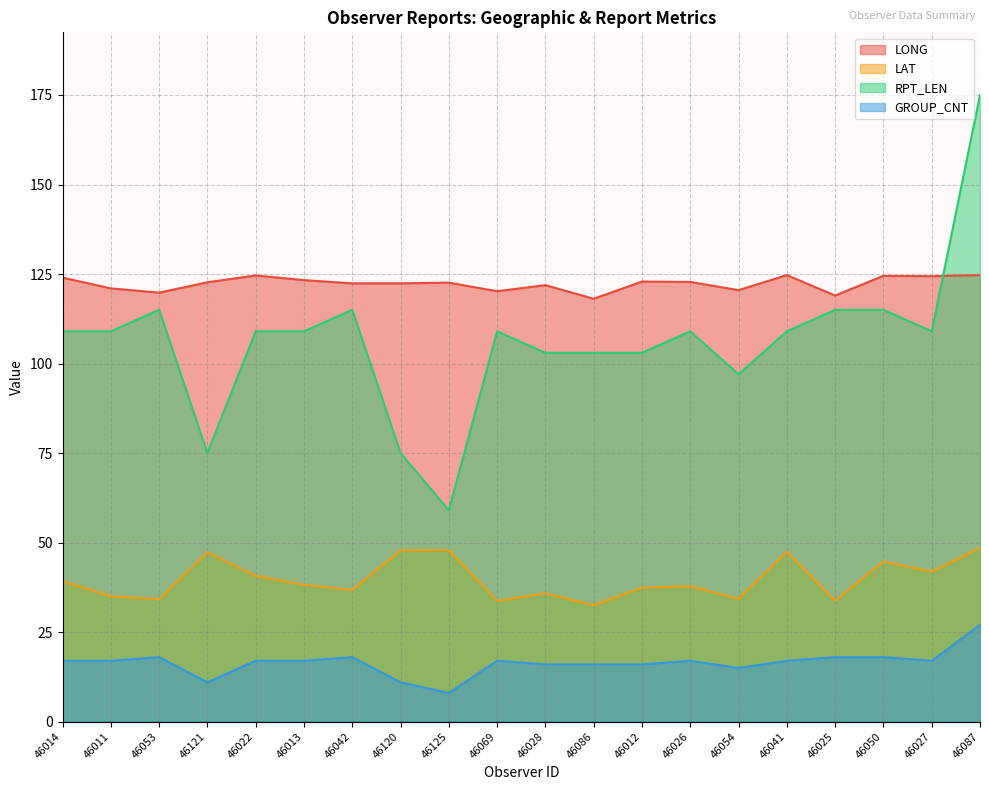

How many values in the GROUP_CNT series are below 17?

7